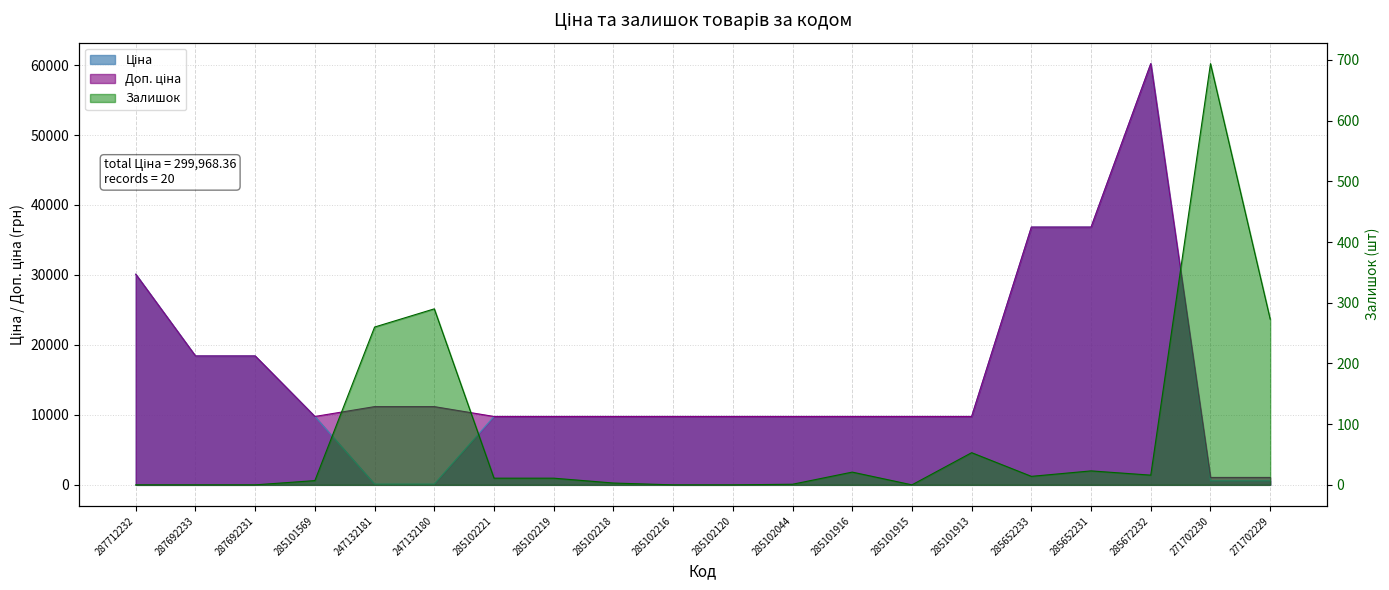

What is the maximum value shown in the chart?

60205.6